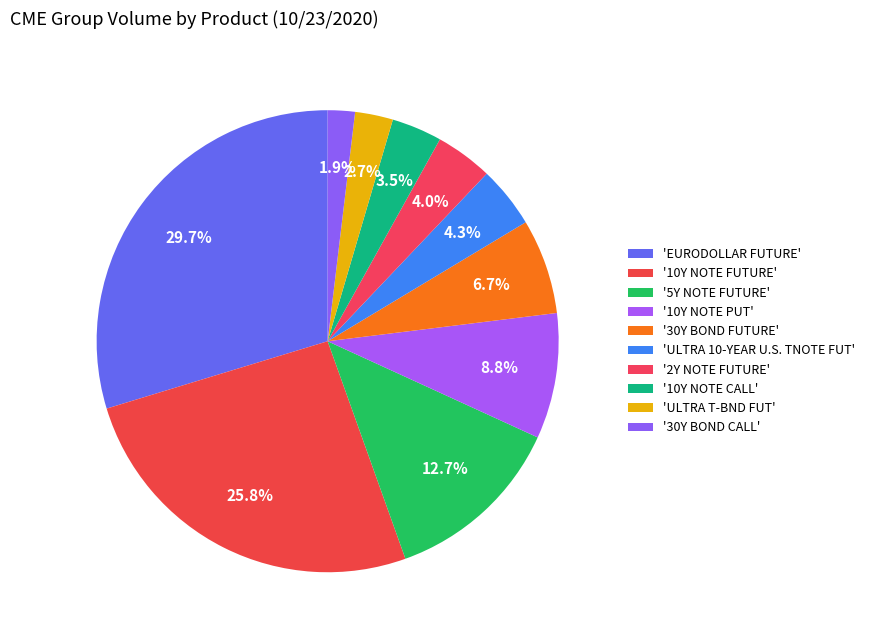

Which category has the smallest portion of the pie?

30Y BOND CALL